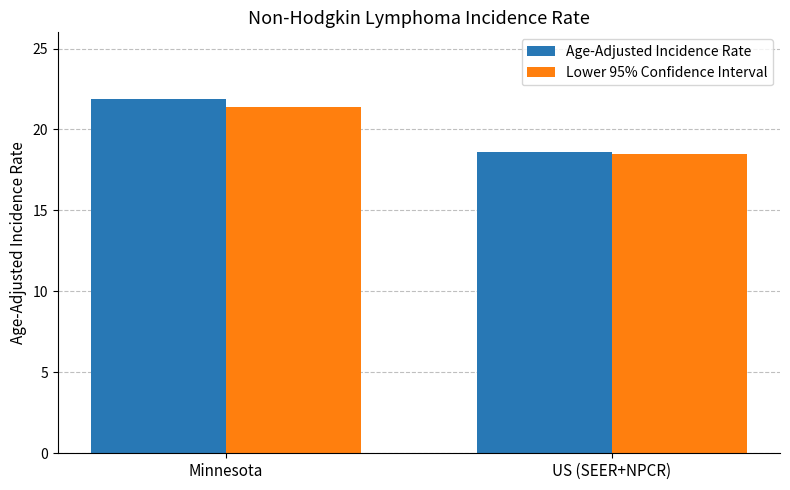

How many series are shown in this chart?

2